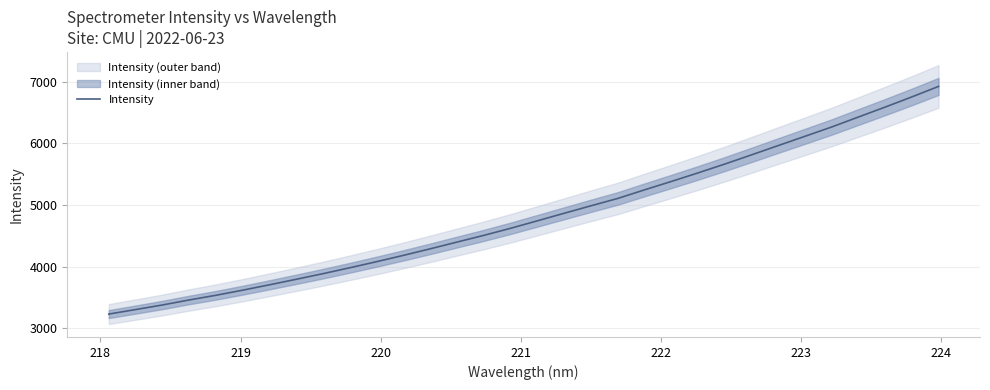

What is the minimum value for Intensity?

3230.5